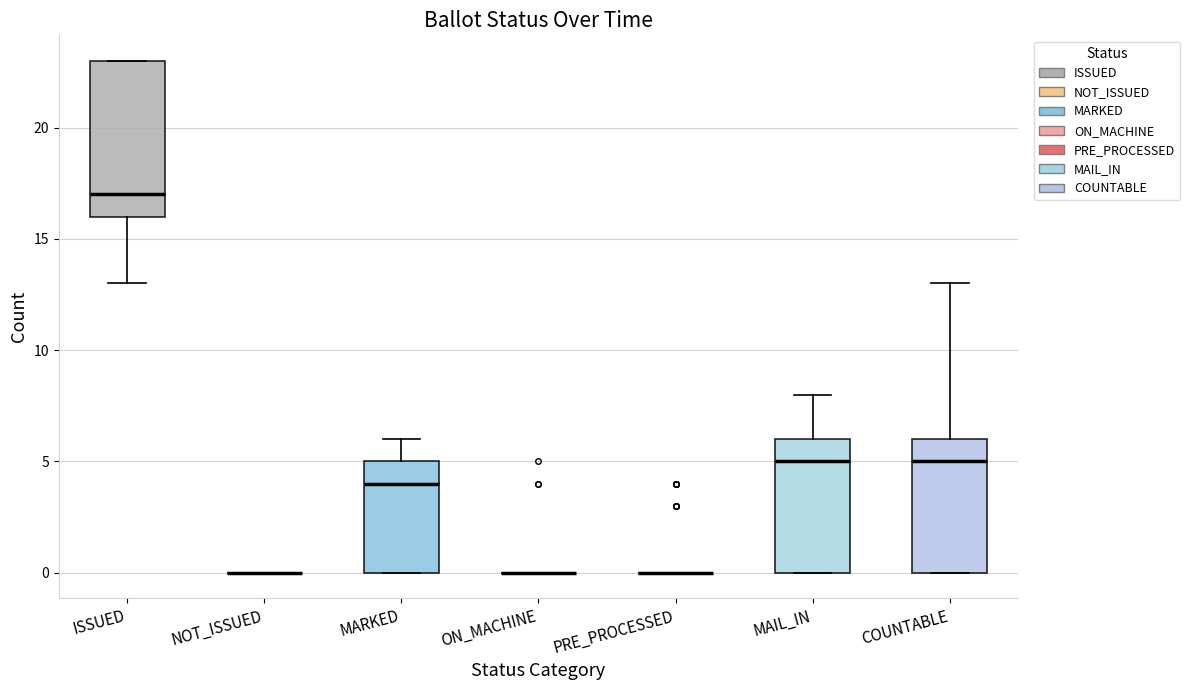

Reading left to right, transcribe this box plot: for each box, give where its median line is, the range the box spans, and where its two whiskers end, as read against the y-axis. The values are not printed on the chart, so give them approximately, as read against the axis.

ISSUED: median 17, box 16 to 23, whiskers 13 to 23
NOT_ISSUED: box collapsed to a line at 0, whiskers 0 to 0
MARKED: median 4, box 0 to 5, whiskers 0 to 6
ON_MACHINE: box collapsed to a line at 0, whiskers 0 to 0
PRE_PROCESSED: box collapsed to a line at 0, whiskers 0 to 0
MAIL_IN: median 5, box 0 to 6, whiskers 0 to 8
COUNTABLE: median 5, box 0 to 6, whiskers 0 to 13